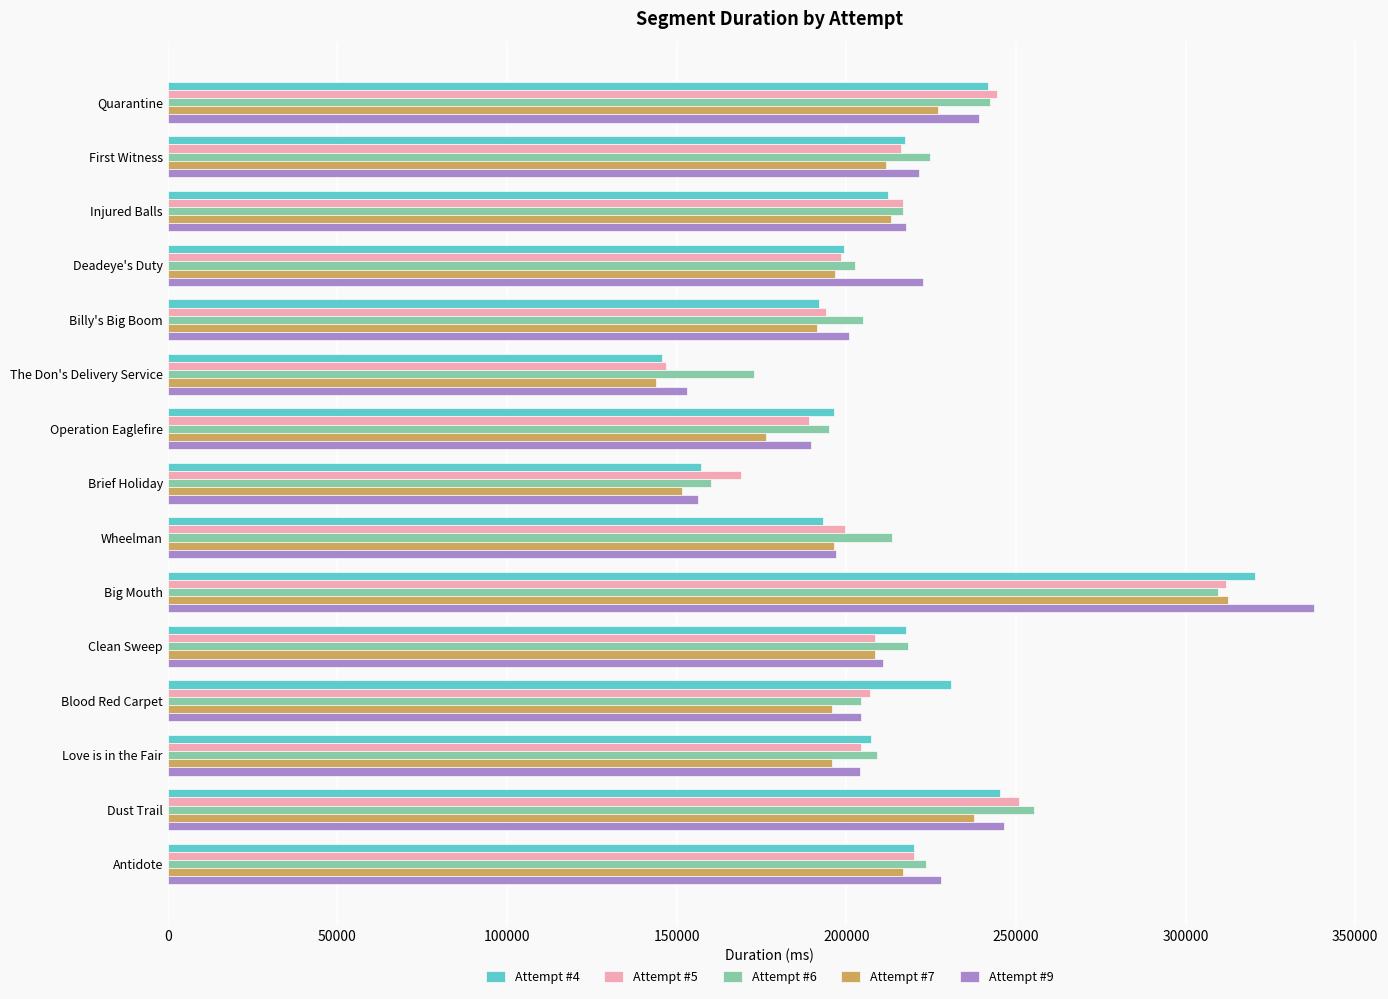

The Attempt #5 series shows 86041 at Billy's Big Boom. True or false?

False